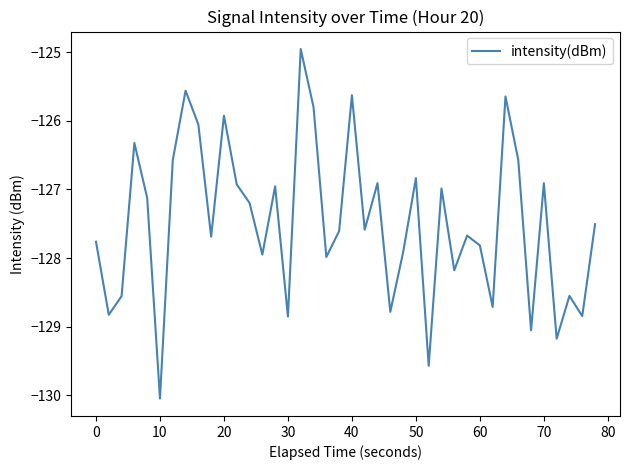

What is the difference between the maximum and minimum values?

5.1